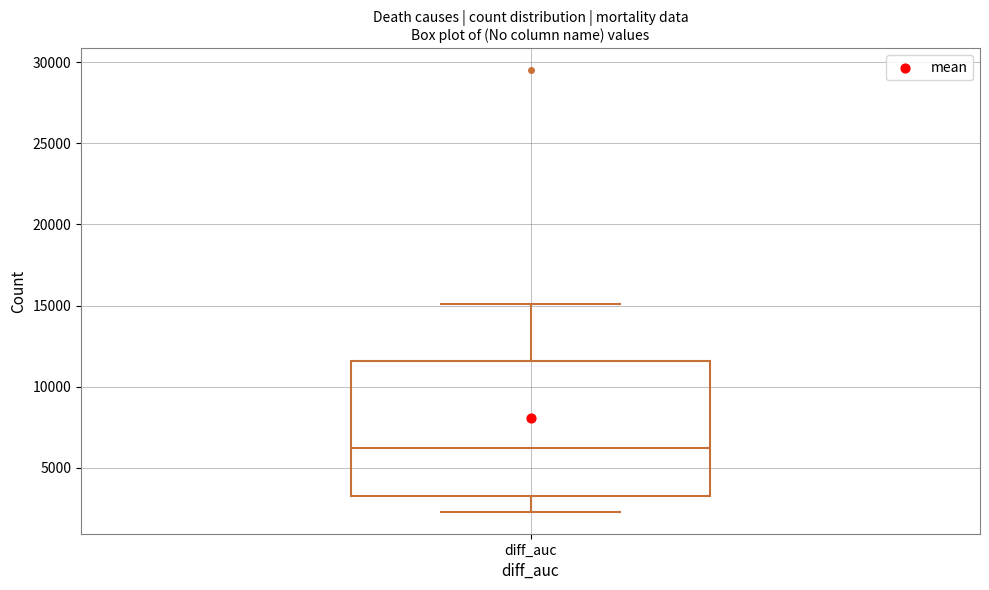

Transcribe this box plot: give where the median line is, the range the box spans, and where the two whiskers end, as read against the y-axis. The values are not printed on the chart, so give them approximately, as read against the axis.

median 6000, box 3000 to 11500, whiskers 2500 to 15000